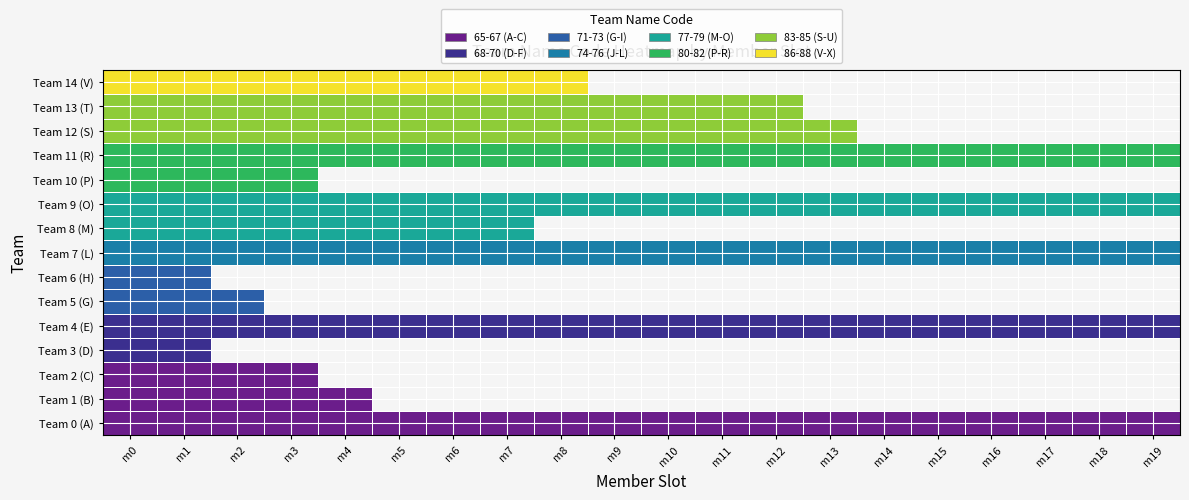

What is the sum of all Team 11 (R) values?

1640